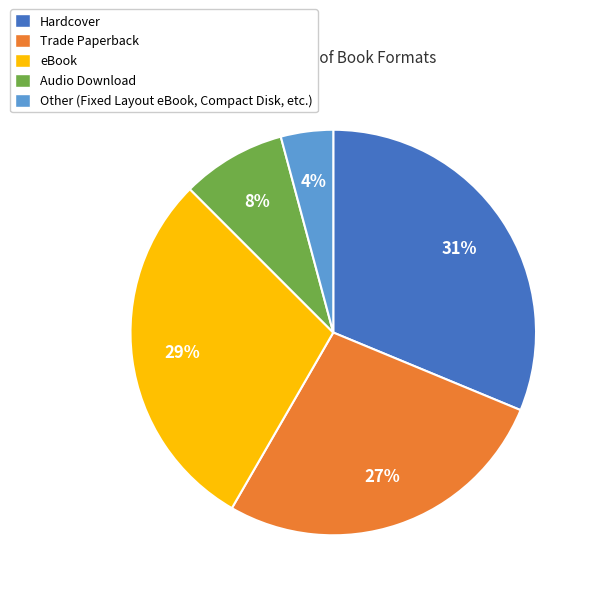

Do Hardcover and eBook together represent more than half of the pie?

Yes